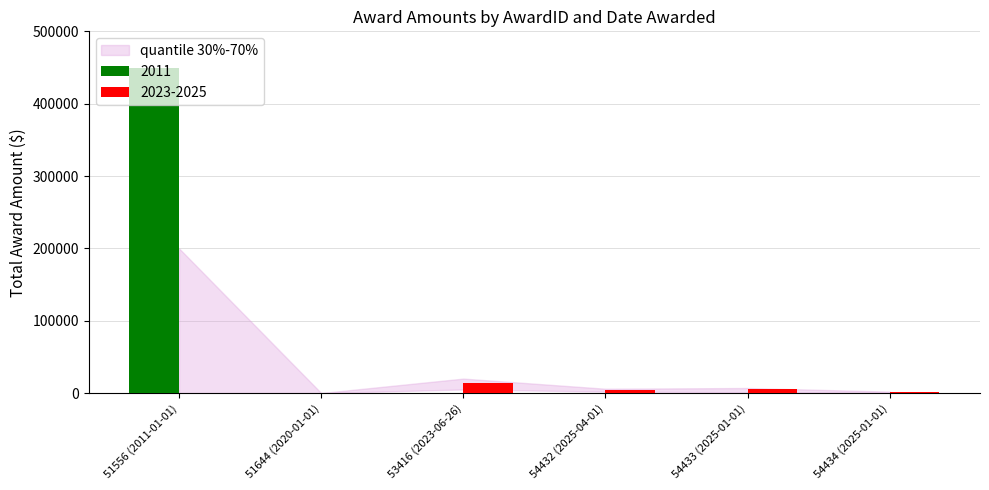

Between 51556 (2011-01-01) and 54432 (2025-04-01), which series saw the biggest shift?

2011